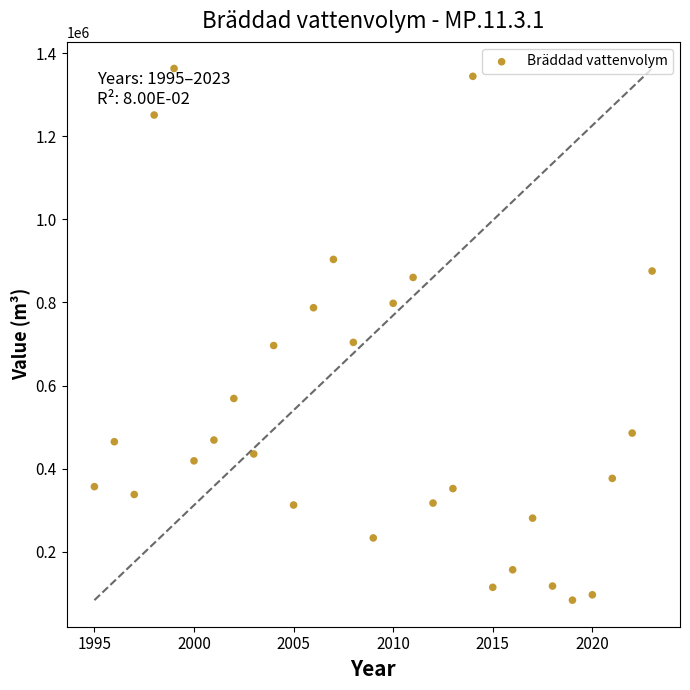

What is the range of X values (max minus min)?

28.0